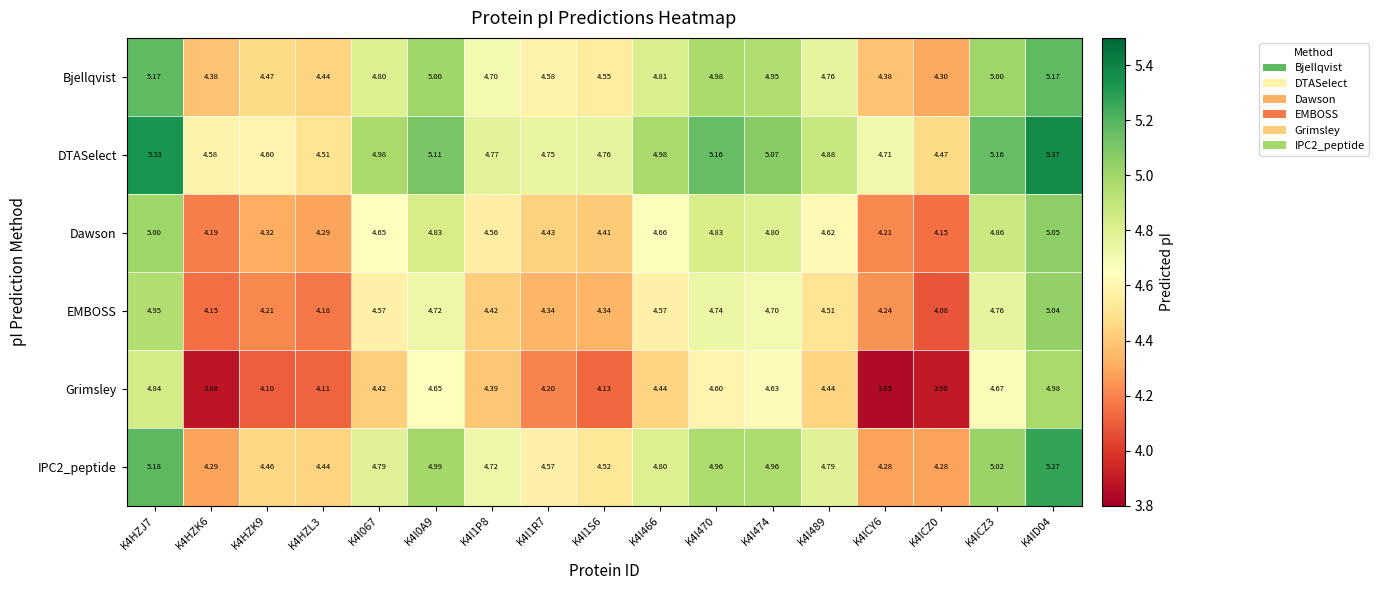

Which series has the largest total across all categories?

DTASelect